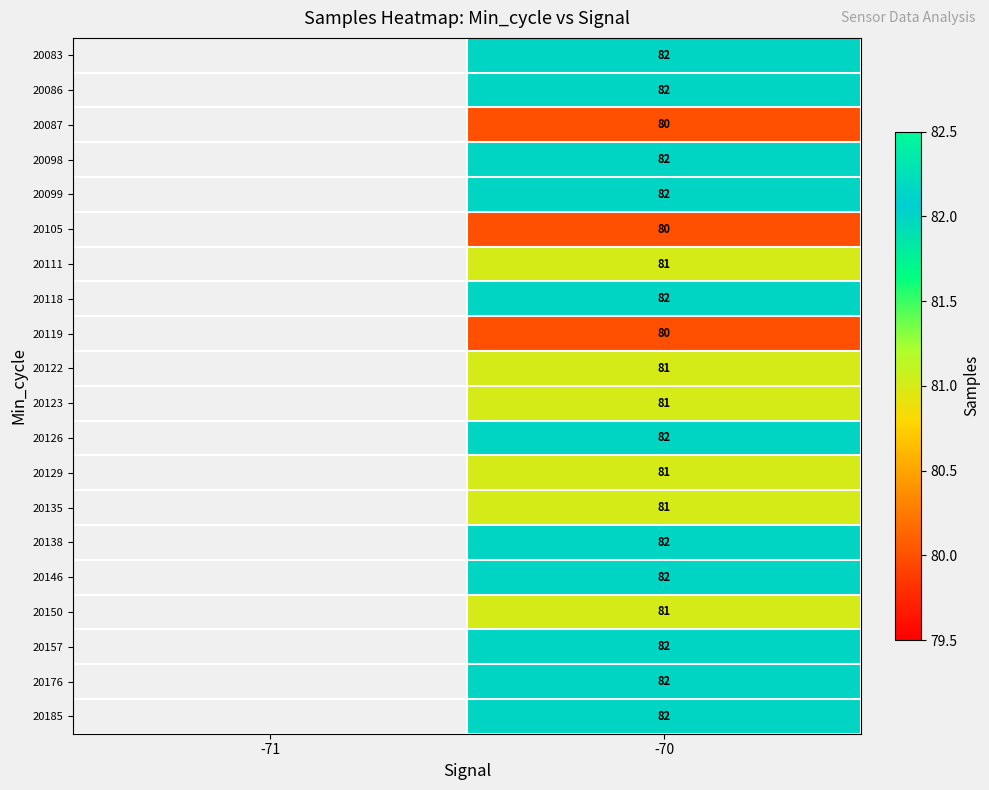

What is the total value across all series at -70?

1628